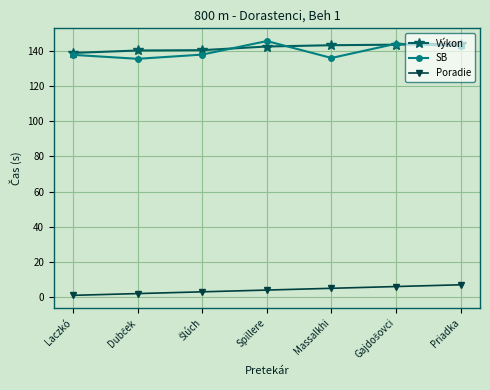

True or false: SB and Poradie intersect in this chart.

False